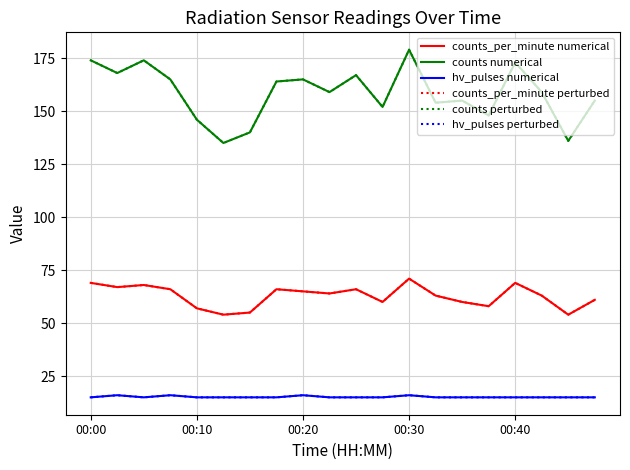

How many lines are shown in the chart?

6